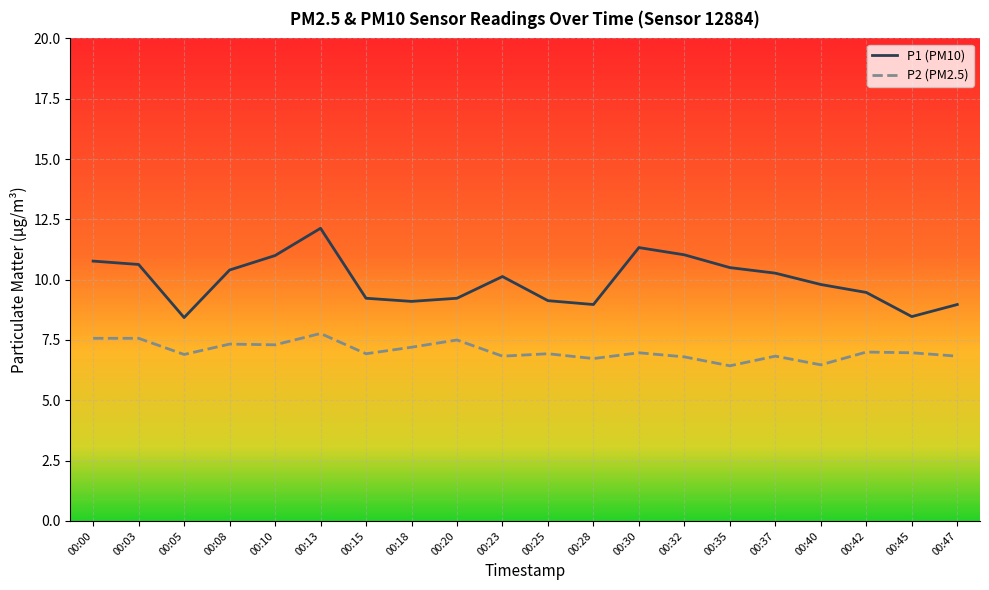

True or false: P1 (PM10) and P2 (PM2.5) intersect in this chart.

False